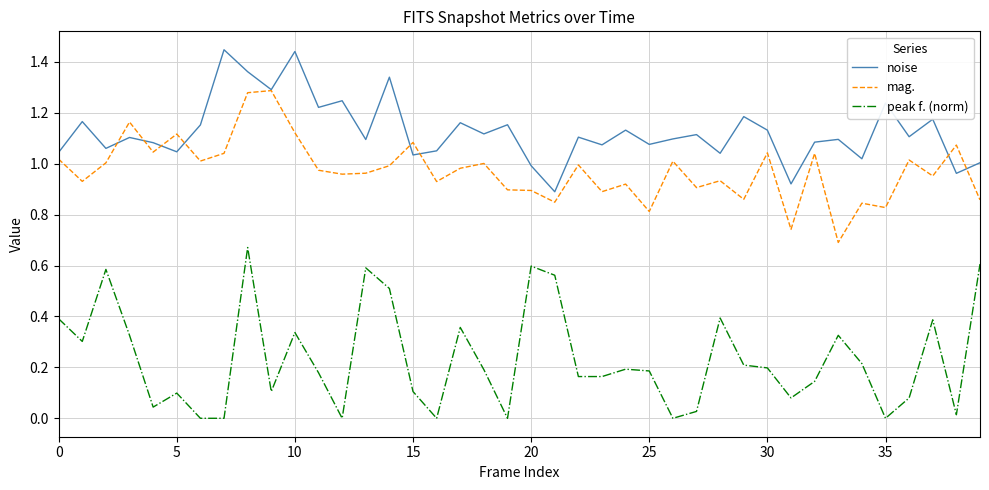

Which series has the largest total across all categories?

noise